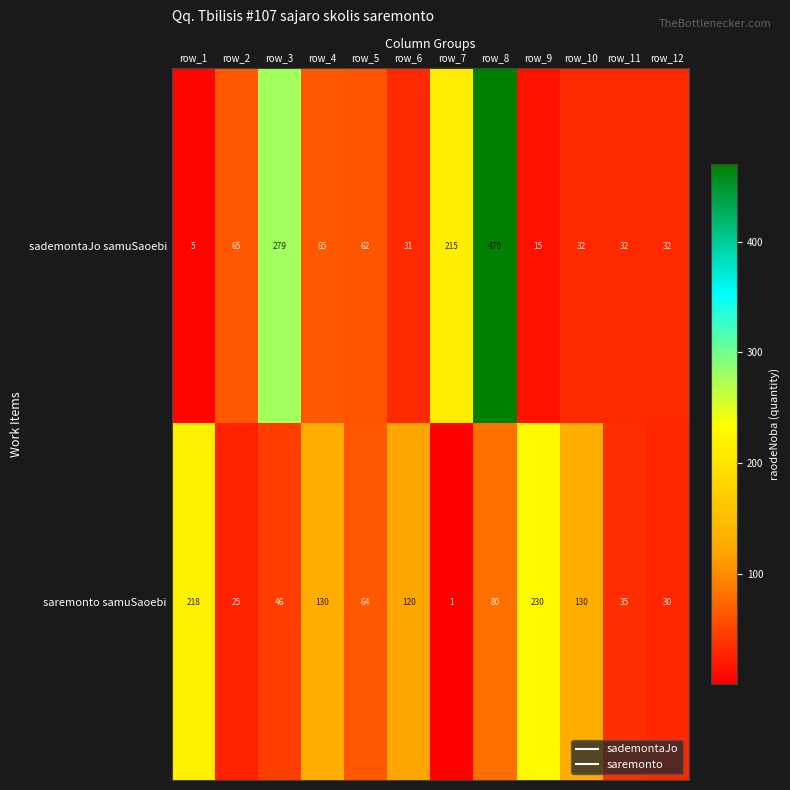

What is the sum of the sademontaJo samuSaoebi values at row_11 and row_2?

97